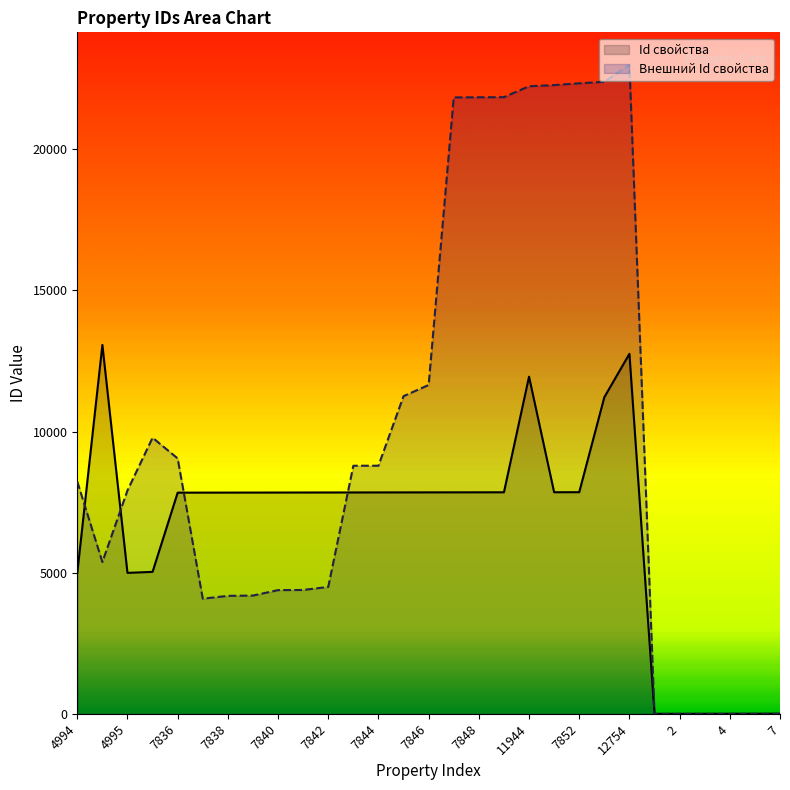

How many lines are shown in the chart?

2